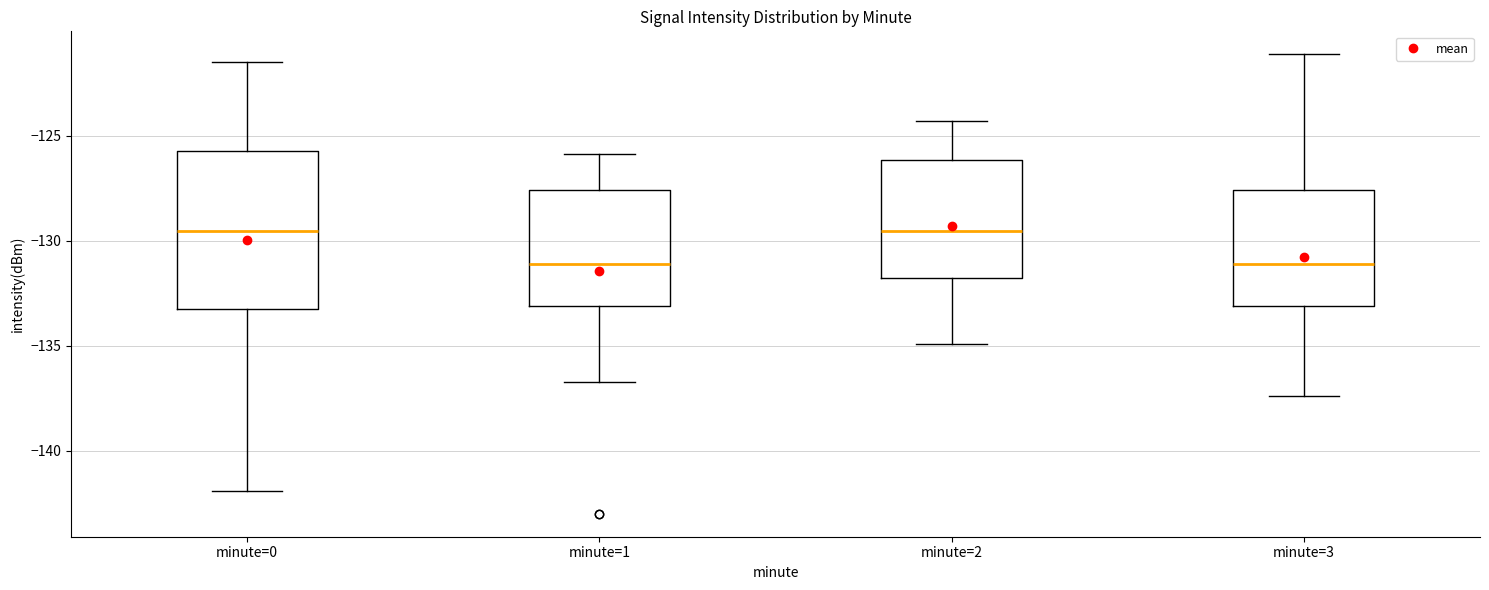

Where is the lower edge of the box for minute=3 on the y-axis? The values are not printed on the chart, so give them approximately, as read against the axis.

-133.0